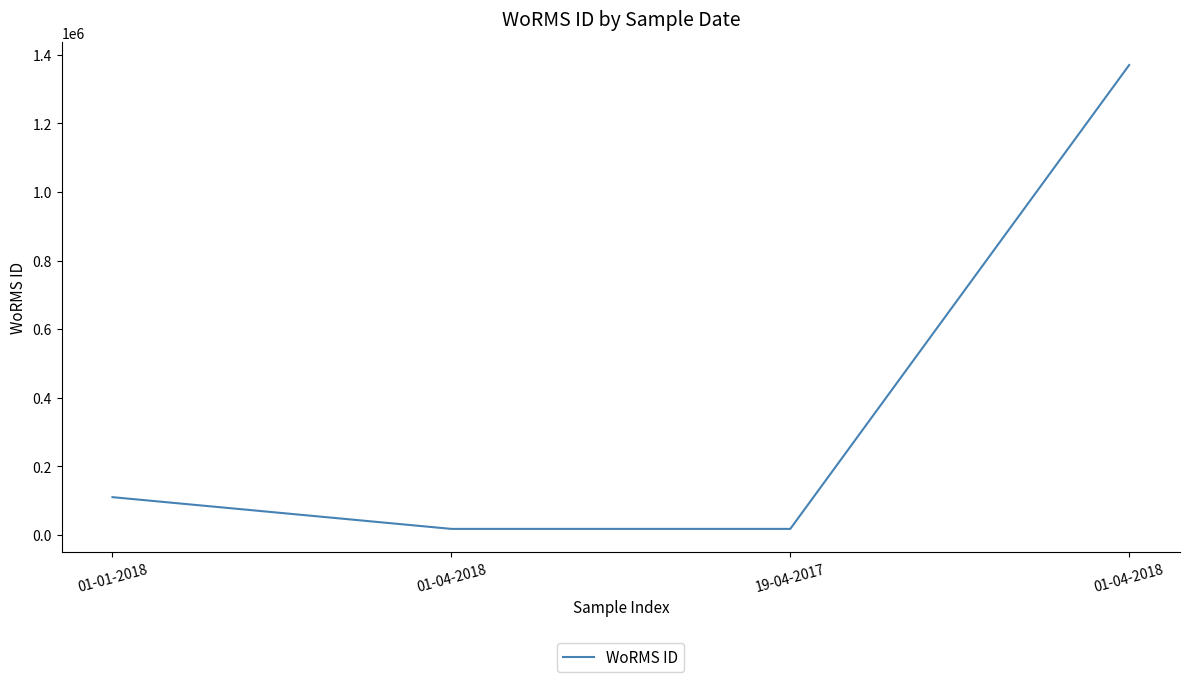

List the labels in order of value, largest first.

01-04-2018, 01-01-2018, 01-04-2018, 19-04-2017